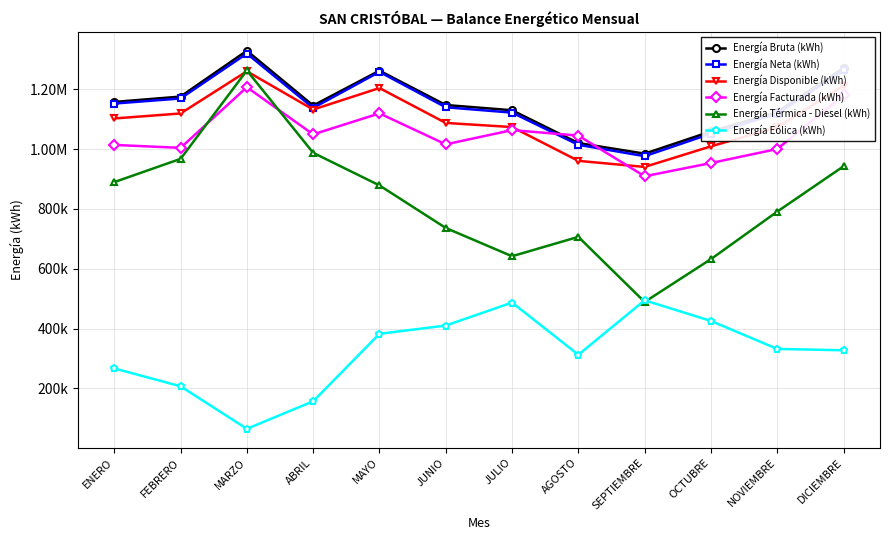

What are all the series names shown in the legend?

Energía Bruta (kWh), Energía Neta (kWh), Energía Disponible (kWh), Energía Facturada (kWh), Energía Térmica - Diesel (kWh), Energía Eólica (kWh)